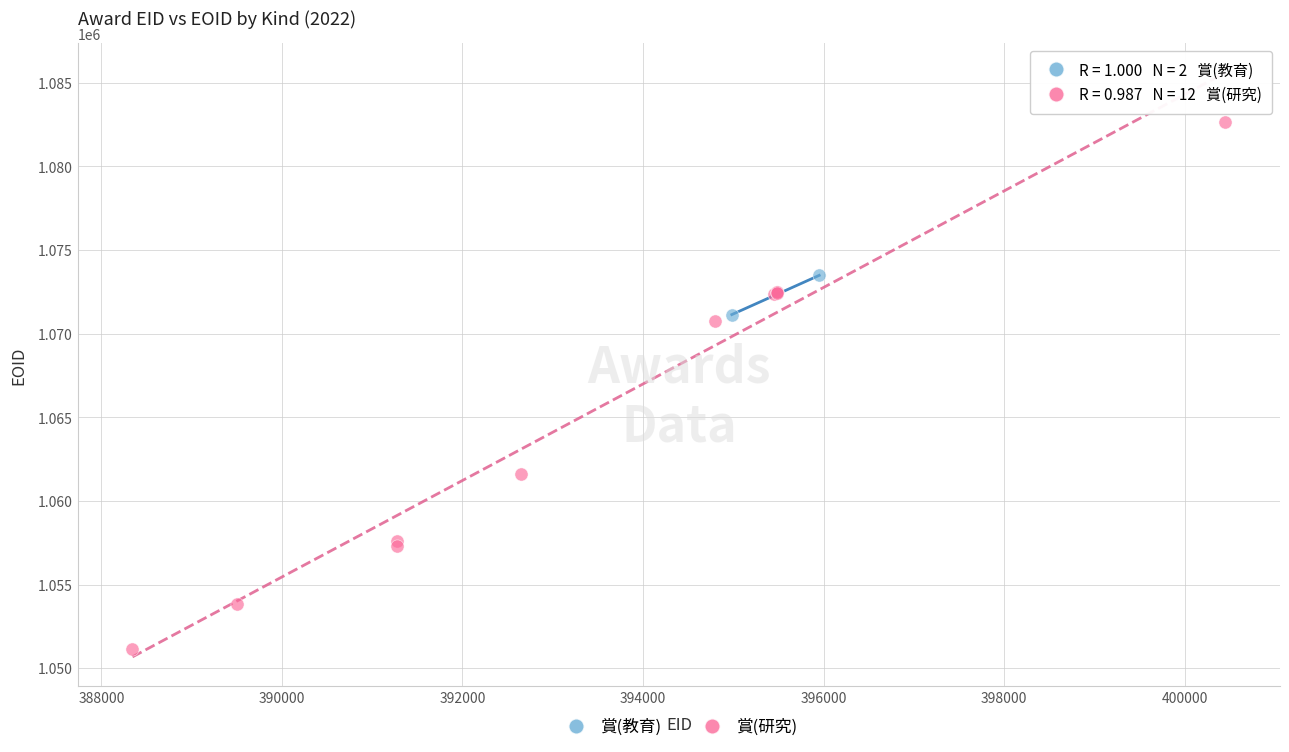

What are all the series names shown in the legend?

賞(教育), 賞(研究)